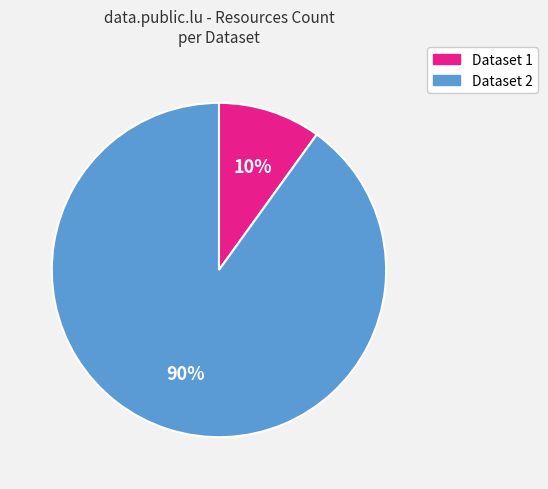

To the nearest percent, what is the average slice percentage?

50%